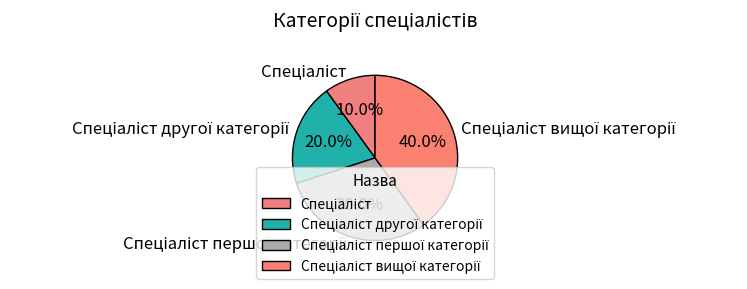

Does any single category account for the majority?

No